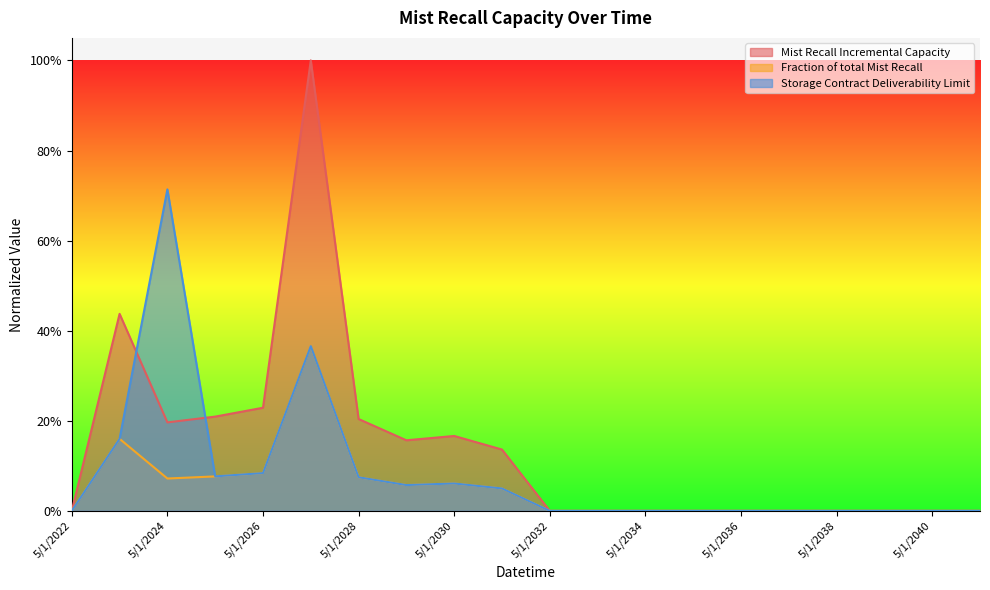

Which category has the lowest value across all series?

5/1/2022